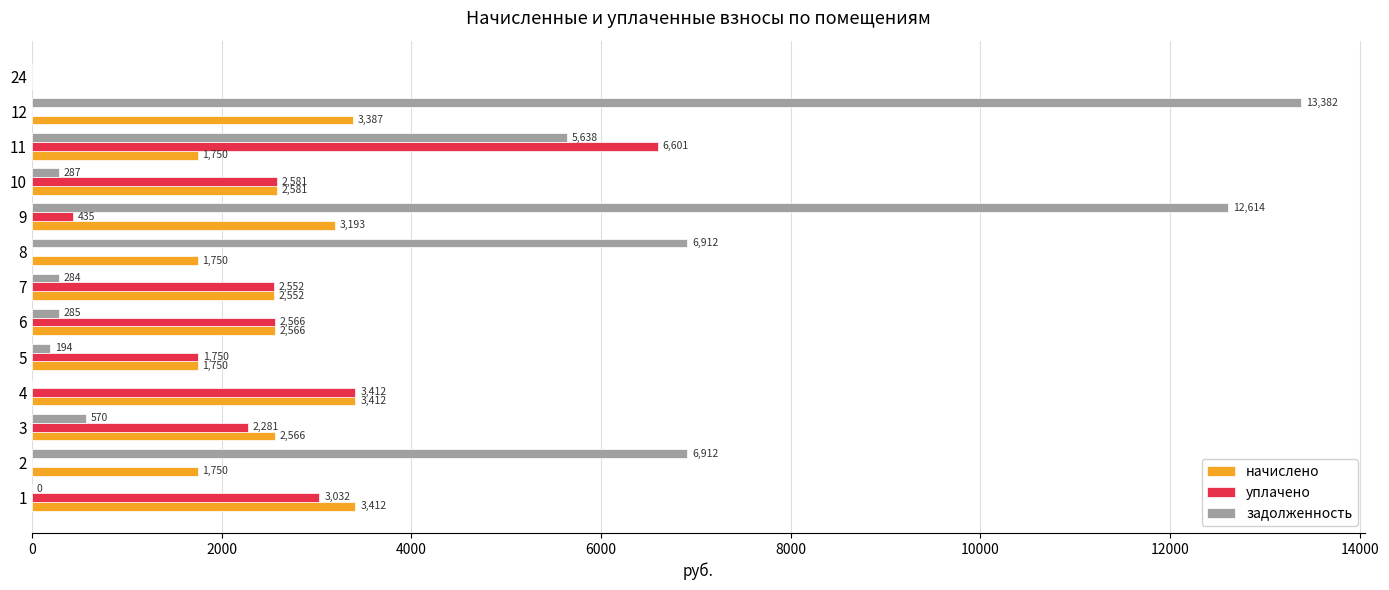

What value does the начислено series have at 7?

2551.5